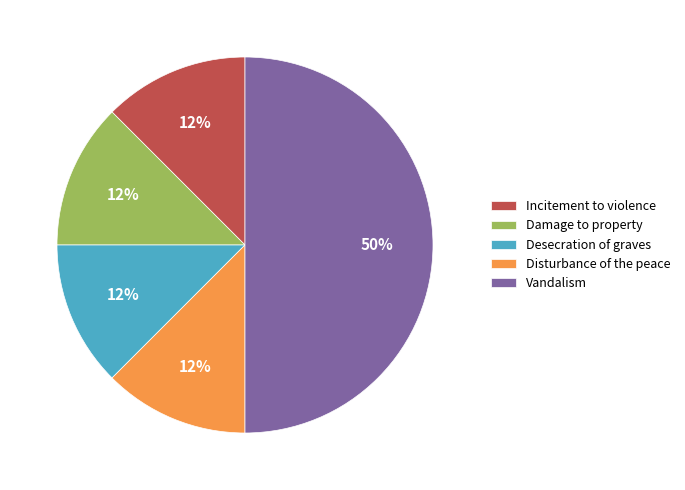

Does Damage to property represent more than half of the total?

No